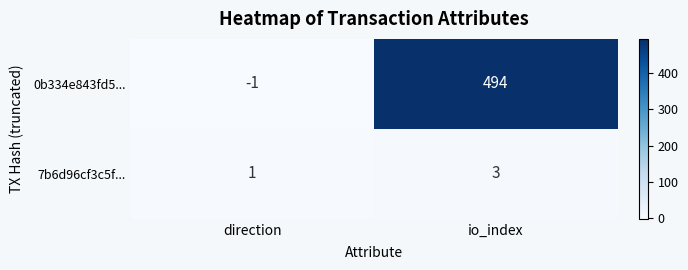

At which category is the sum across all series the highest?

io_index